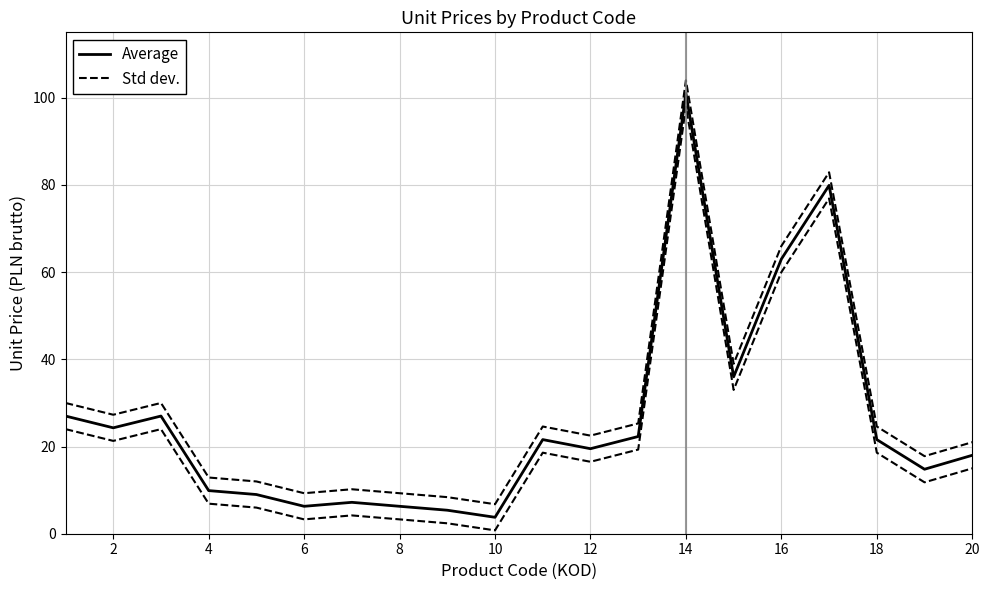

Which series has the widest spread of values?

Average